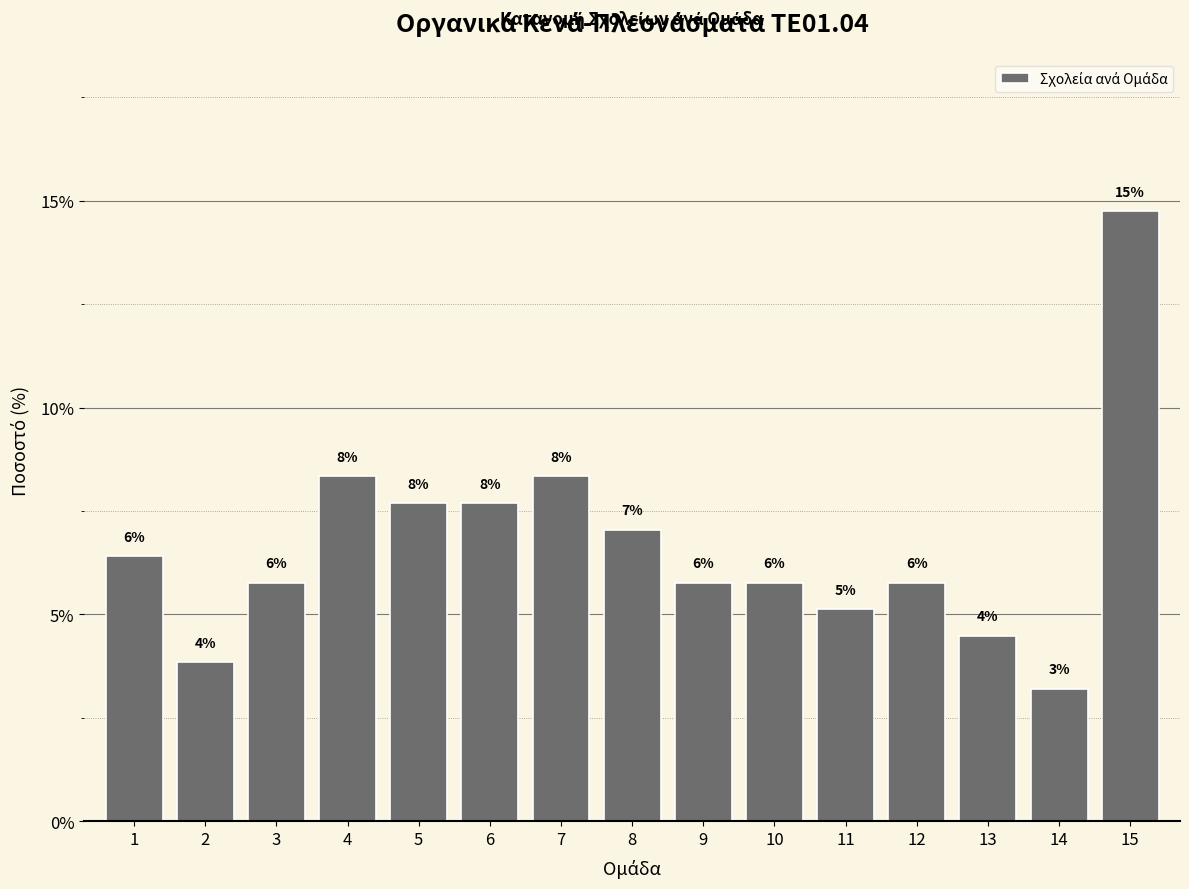

How many bars are there in total?

15